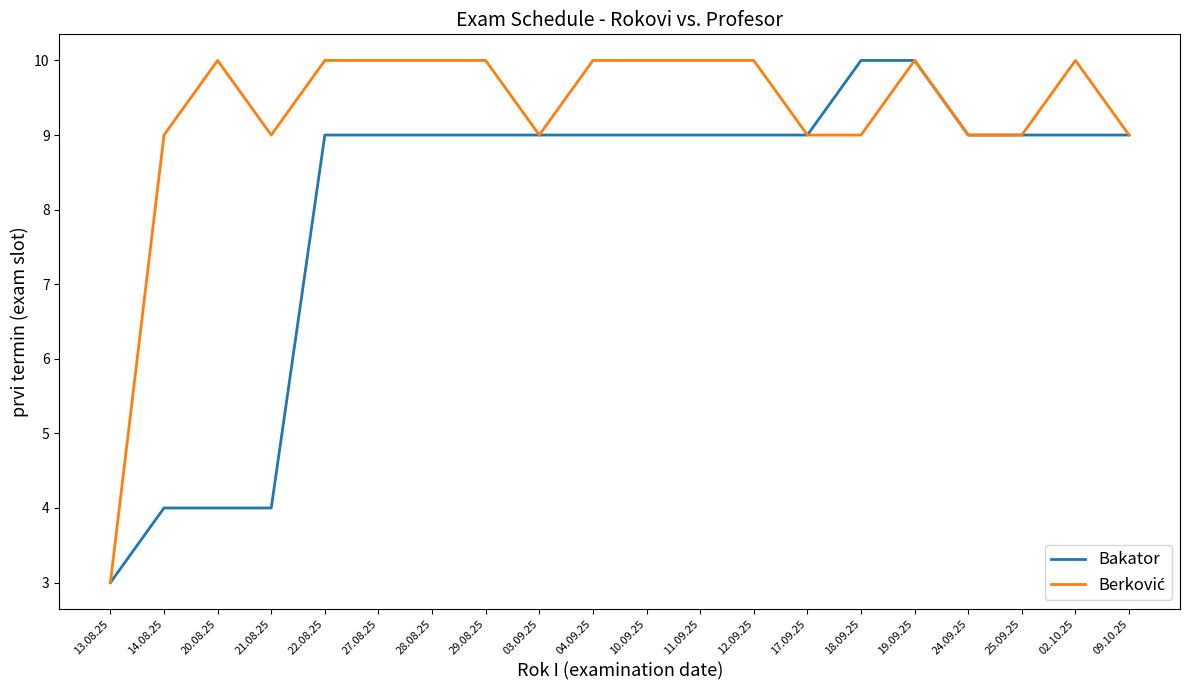

What is the total value across all series at 27.08.25?

19